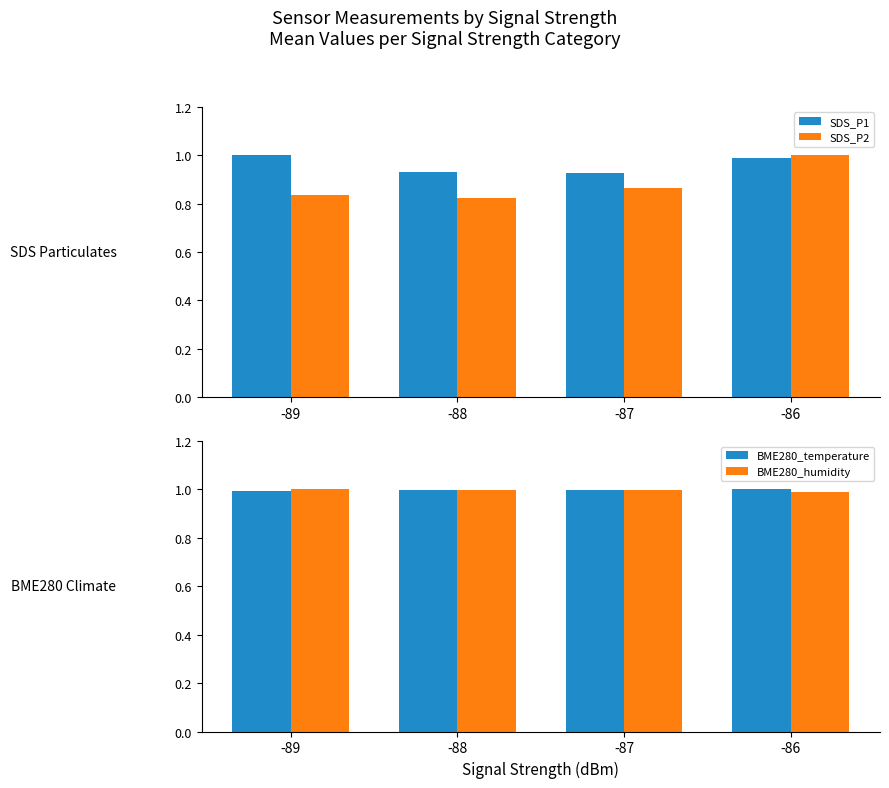

What is the difference between the maximum and second lowest values in the SDS_P1 series?

0.1